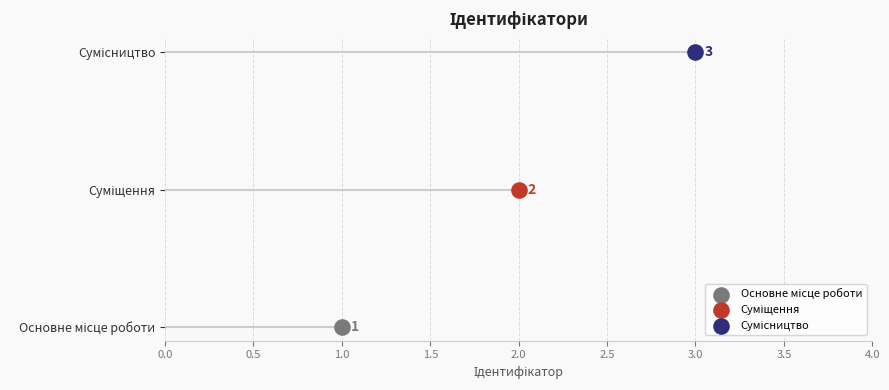

What is the ratio of the value at Основне місце роботи to the value at Суміщення?

0.5